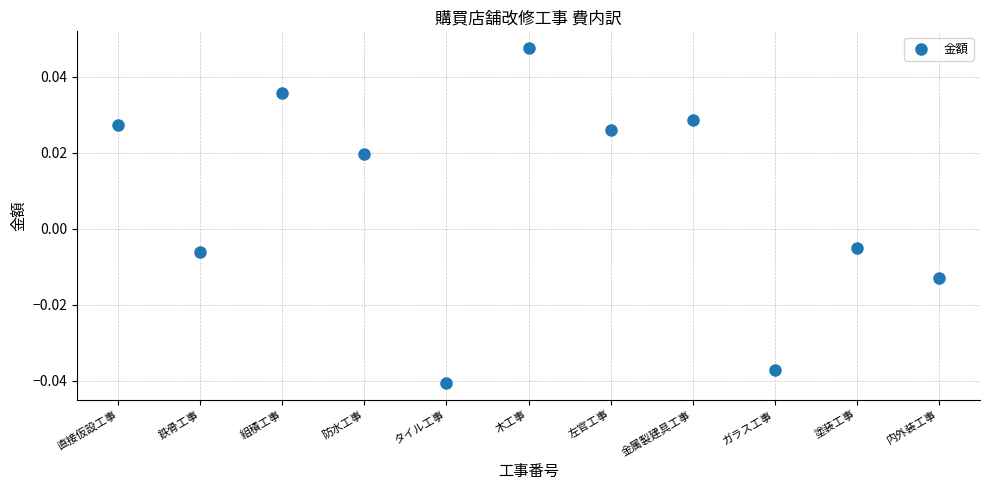

What is the range of X values (max minus min)?

10.0